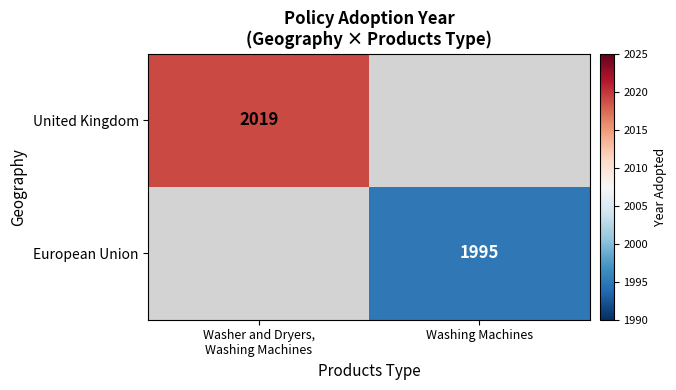

The European Union series shows 1995 at Washing Machines. True or false?

True